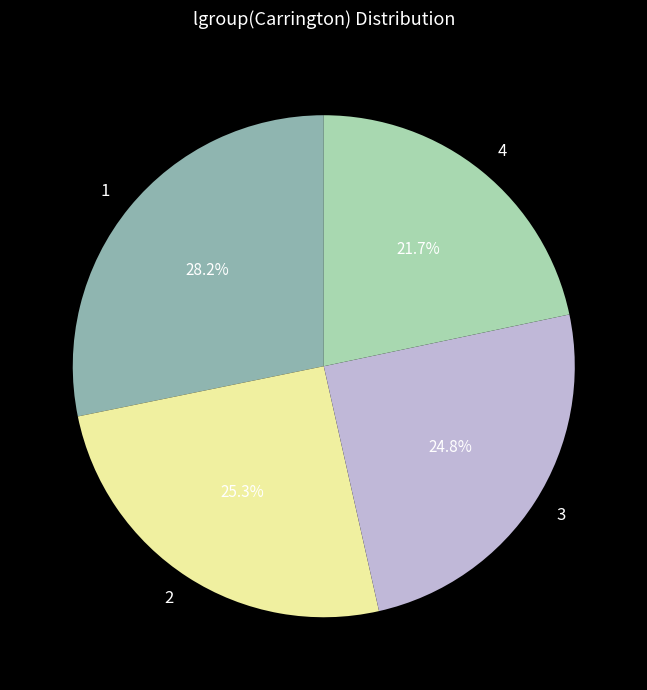

Between 1 and 2, which is larger?

1